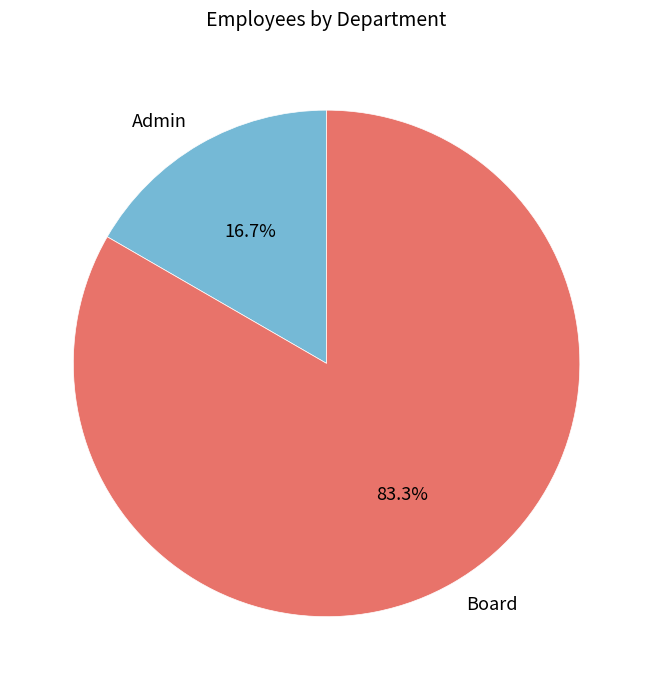

Which has a higher value, Admin or Board?

Board